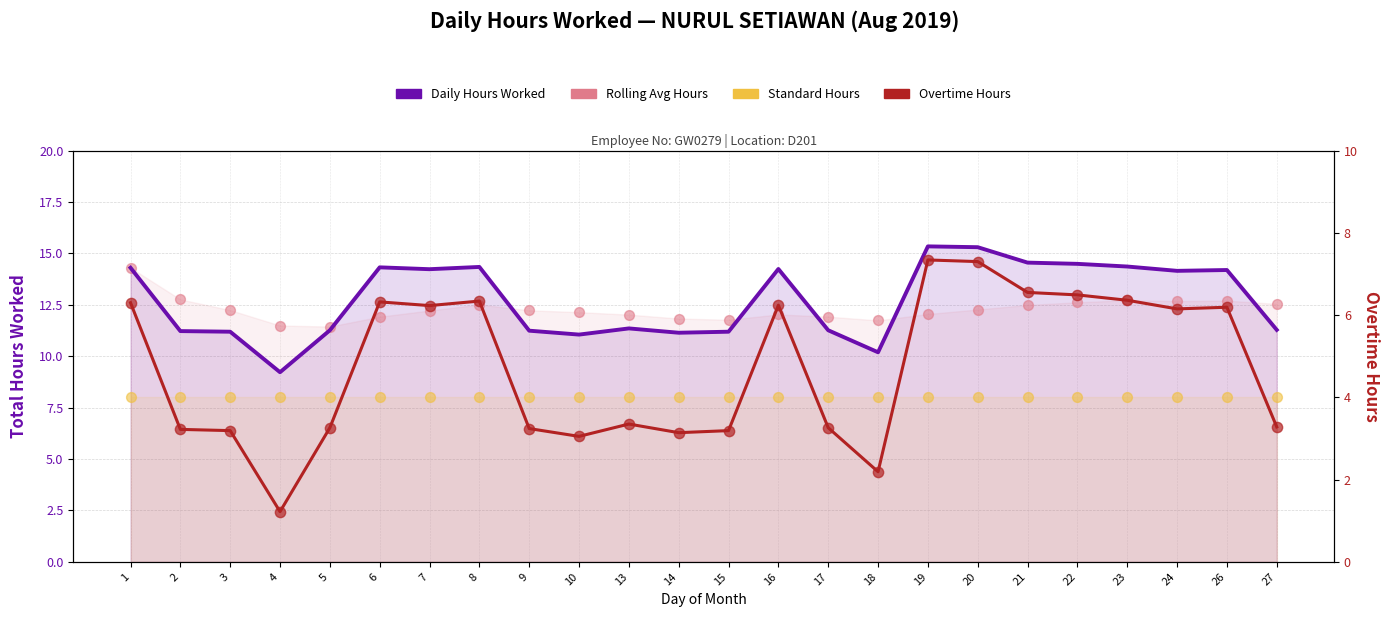

At how many categories does at least one series exceed 3?

24